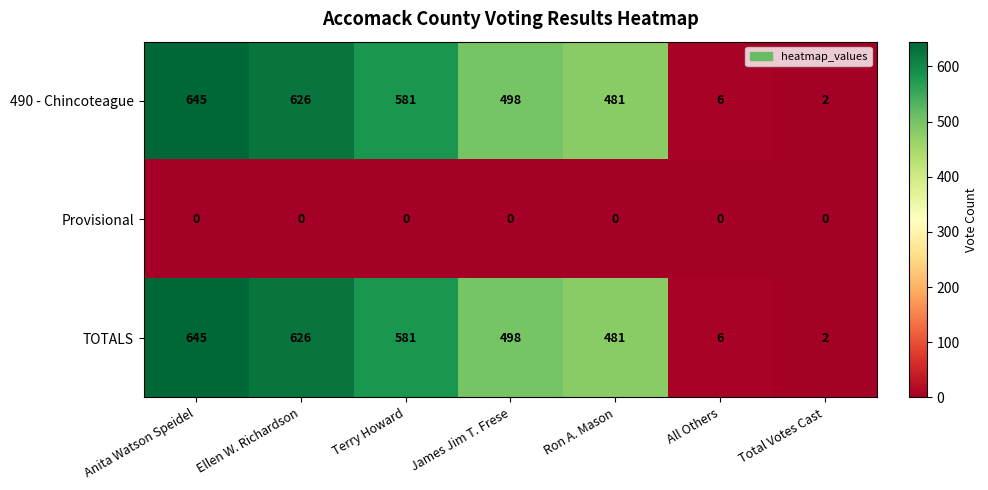

Is it true that TOTALS equals 645 at Anita Watson Speidel?

True